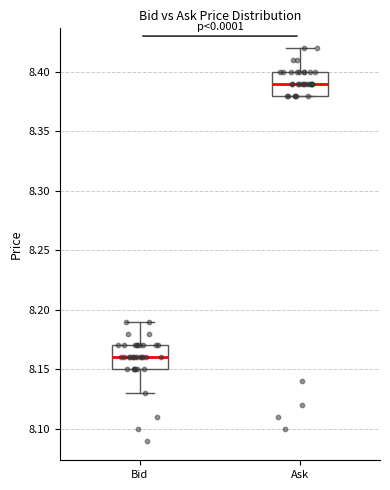

Where is the upper edge of the box for Bid on the y-axis? The values are not printed on the chart, so give them approximately, as read against the axis.

8.17